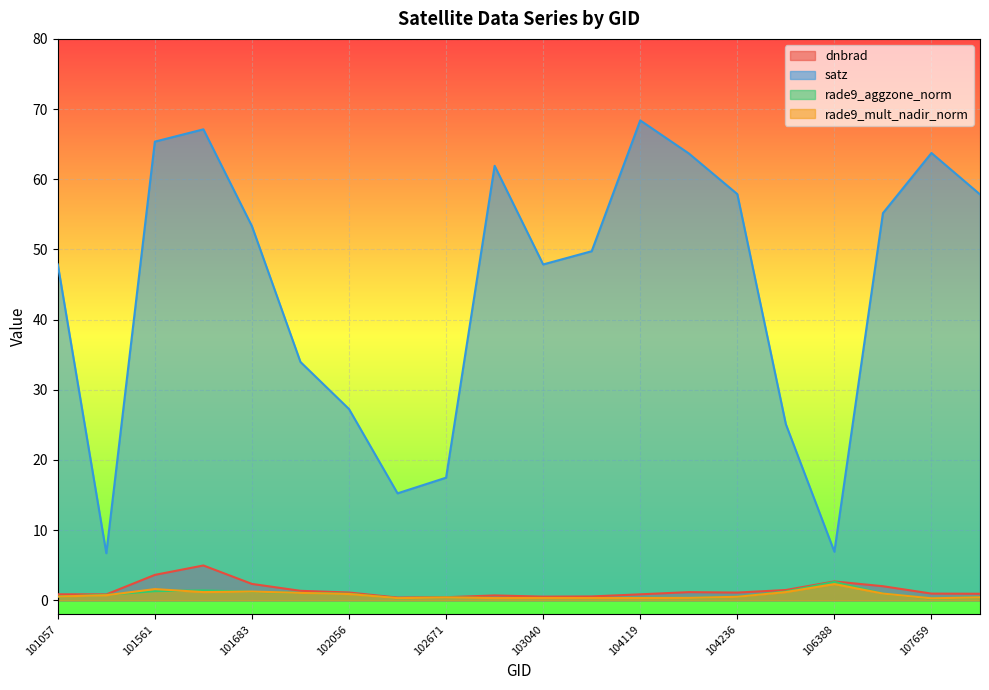

In satz, how many points are higher than both neighbors (excluding endpoints)?

4